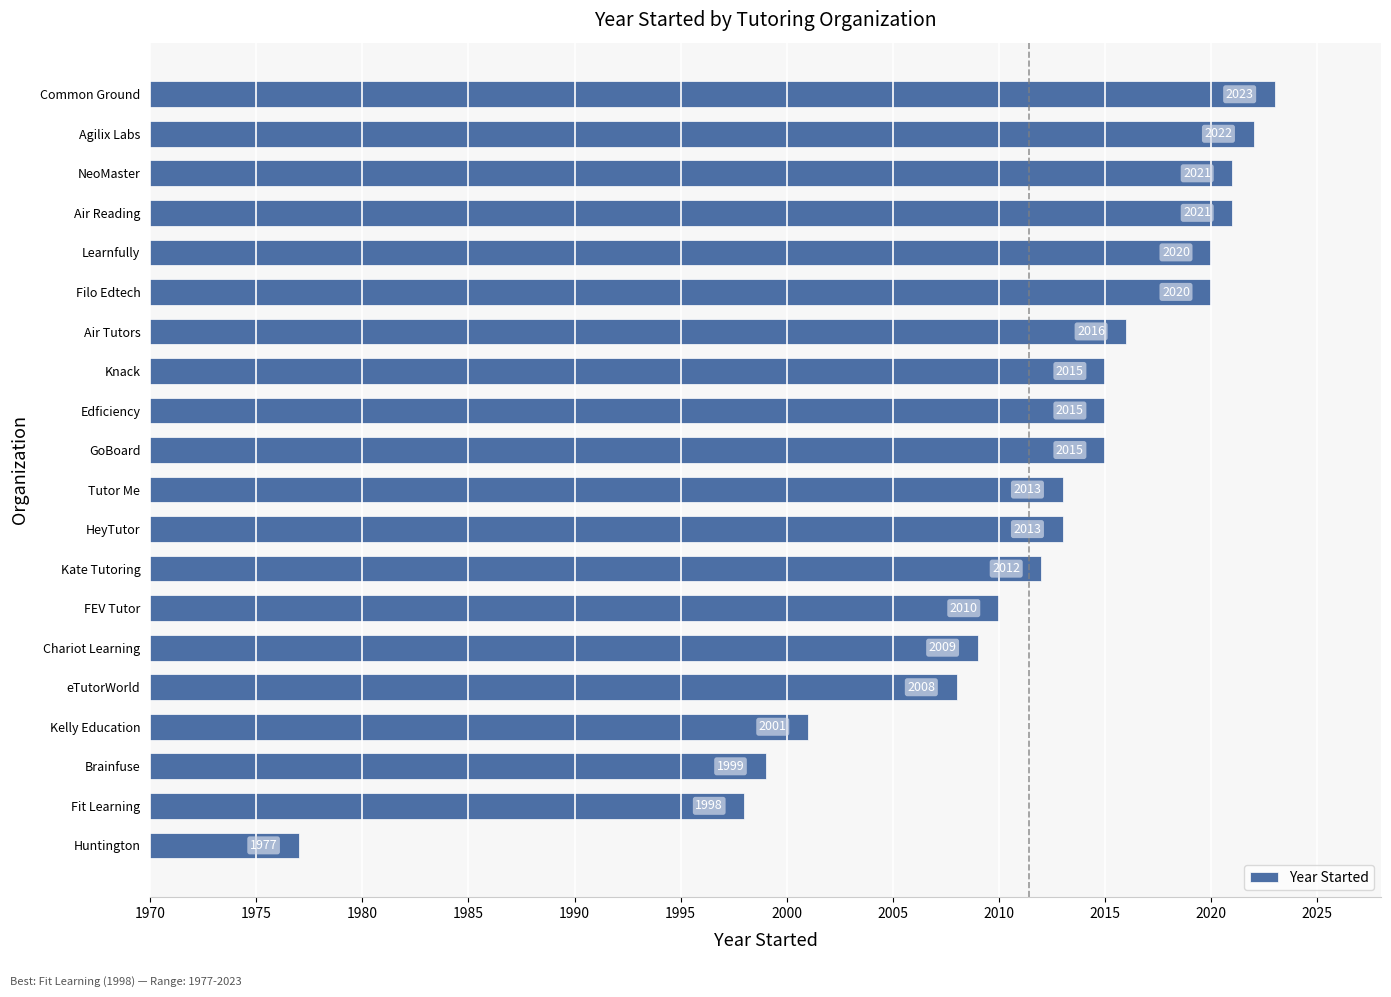

Reading bottom to top, transcribe all the data shown in this chart.

1977	1998	1999	2001	2008	2009	2010	2012	2013	2013	2015	2015	2015	2016	2020	2020	2021	2021	2022	2023